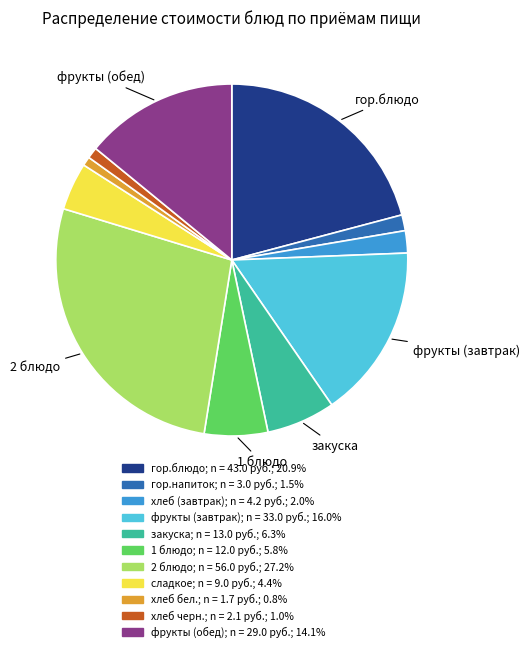

Is there any slice that represents more than half of the pie?

No